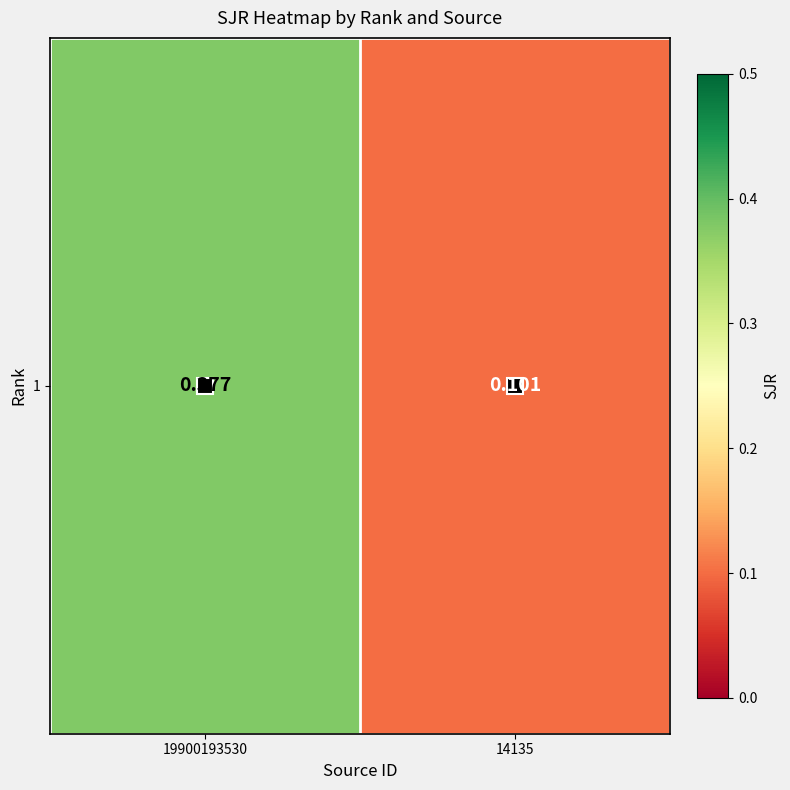

How many values are between 0 and 1?

2